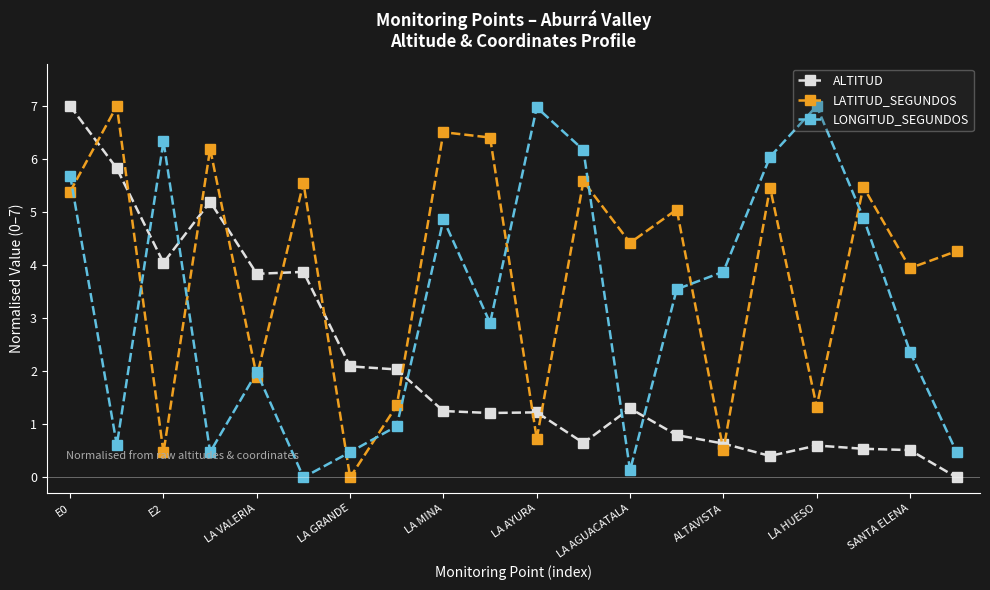

How many values in the LONGITUD_SEGUNDOS series are below 3?

10